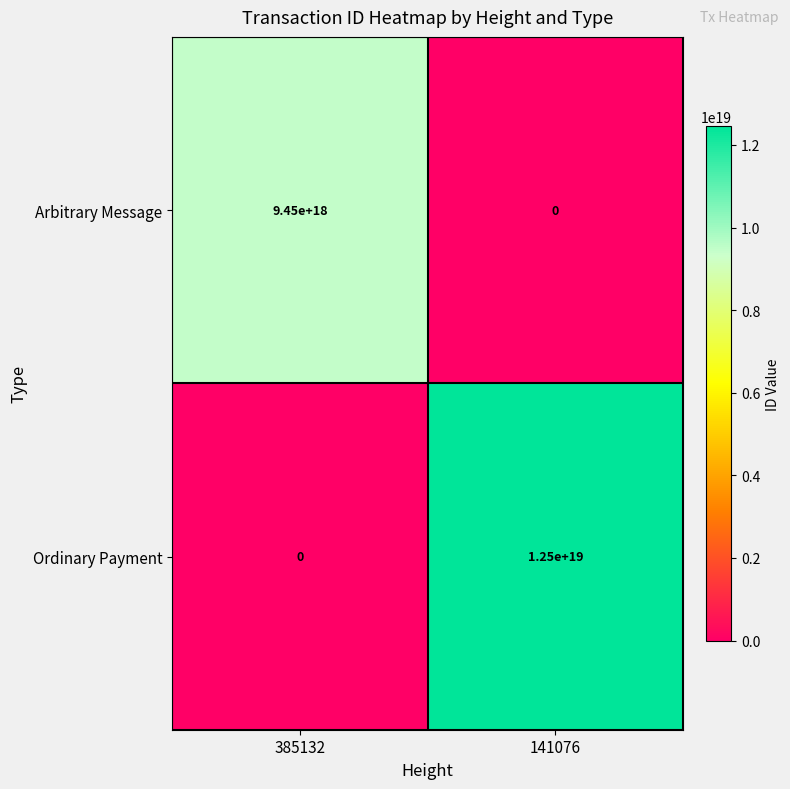

How many categories are shown in the chart?

2